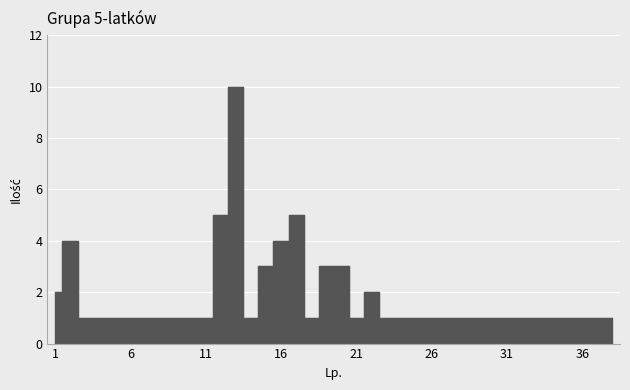

Is it true that the value at 21 is 1?

True